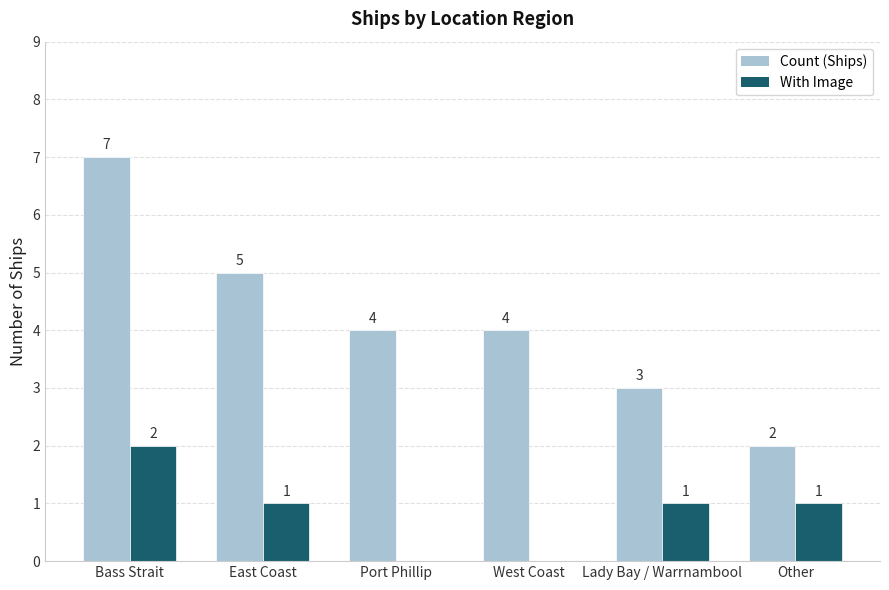

The value of Count (Ships) at West Coast is 4. True or false?

True